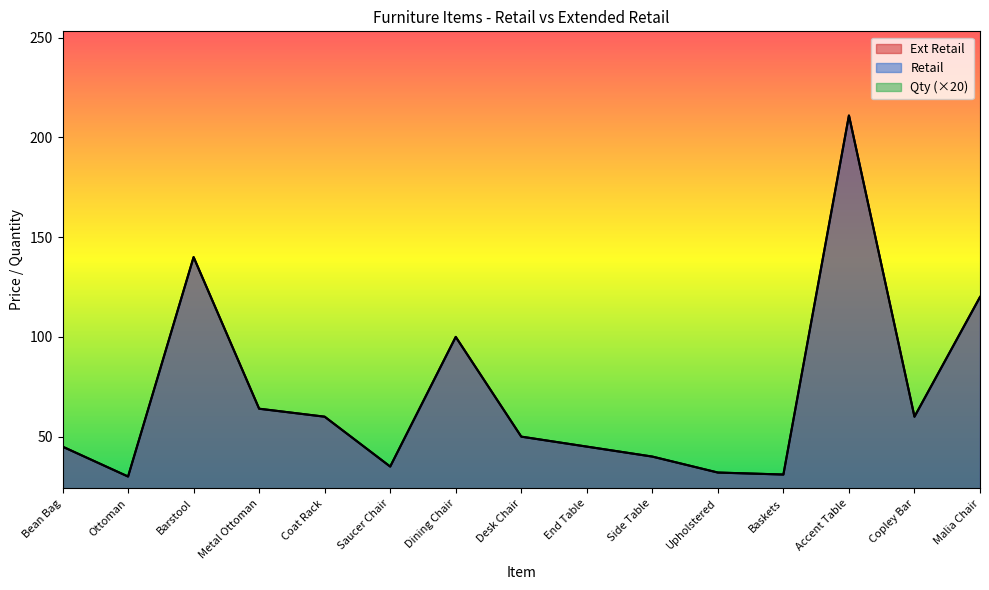

True or false: Ext Retail and Retail intersect in this chart.

False